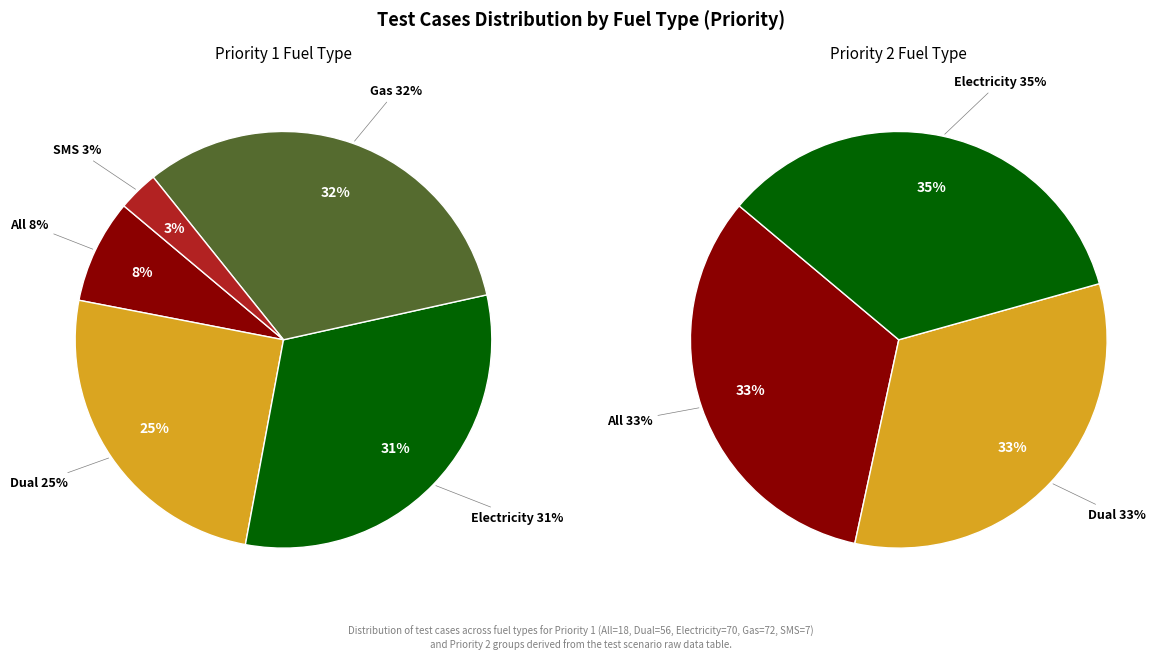

Does Dual account for over 50% of the chart?

No